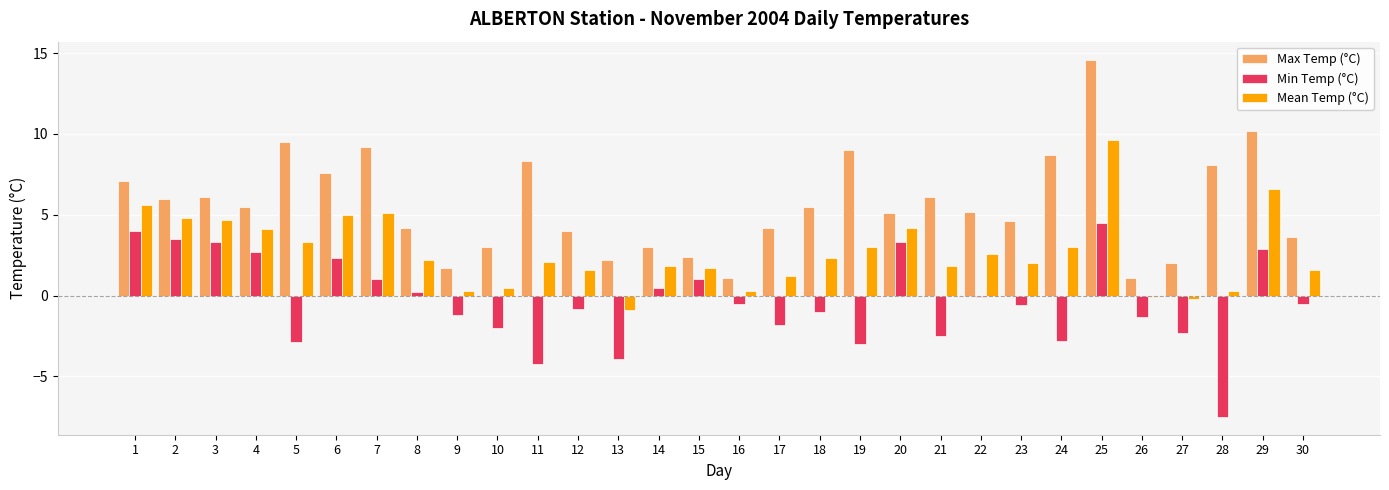

Between 14 and 24, which series saw the biggest shift?

Max Temp (°C)